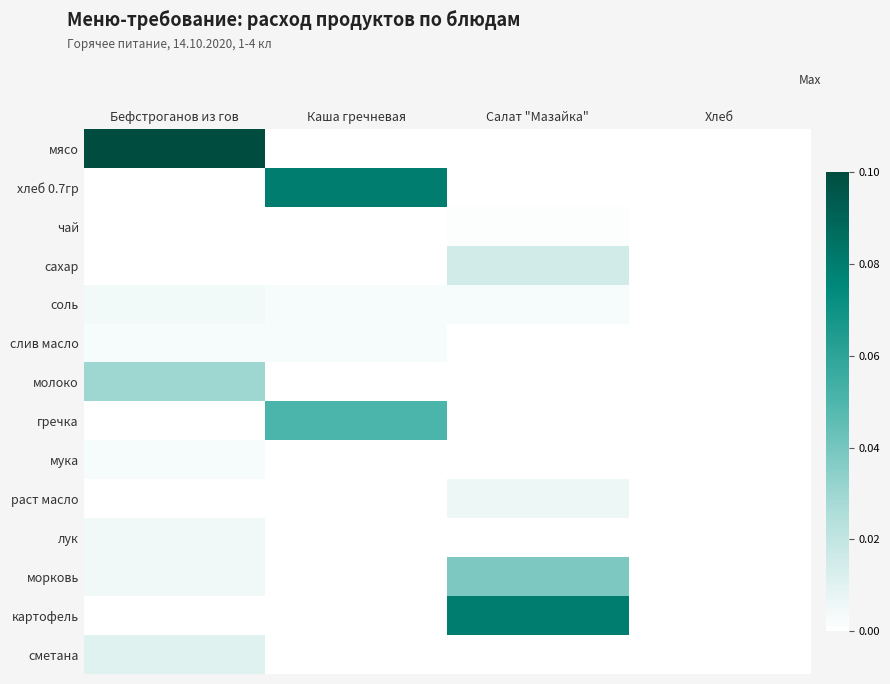

Reading left to right, list all the values displayed in this chart.

мясо: Бефстроганов из гов=0.1	Каша гречневая=0.0	Салат "Мазайка"=0.0	Хлеб=0.0
хлеб 0.7гр: Бефстроганов из гов=0.0	Каша гречневая=0.1	Салат "Мазайка"=0.0	Хлеб=0.0
чай: Бефстроганов из гов=0.0	Каша гречневая=0.0	Салат "Мазайка"=0.0	Хлеб=0.0
сахар: Бефстроганов из гов=0.0	Каша гречневая=0.0	Салат "Мазайка"=0.0	Хлеб=0.0
соль: Бефстроганов из гов=0.0	Каша гречневая=0.0	Салат "Мазайка"=0.0	Хлеб=0.0
слив масло: Бефстроганов из гов=0.0	Каша гречневая=0.0	Салат "Мазайка"=0.0	Хлеб=0.0
молоко: Бефстроганов из гов=0.0	Каша гречневая=0.0	Салат "Мазайка"=0.0	Хлеб=0.0
гречка: Бефстроганов из гов=0.0	Каша гречневая=0.1	Салат "Мазайка"=0.0	Хлеб=0.0
мука: Бефстроганов из гов=0.0	Каша гречневая=0.0	Салат "Мазайка"=0.0	Хлеб=0.0
раст масло: Бефстроганов из гов=0.0	Каша гречневая=0.0	Салат "Мазайка"=0.0	Хлеб=0.0
лук: Бефстроганов из гов=0.0	Каша гречневая=0.0	Салат "Мазайка"=0.0	Хлеб=0.0
морковь: Бефстроганов из гов=0.0	Каша гречневая=0.0	Салат "Мазайка"=0.0	Хлеб=0.0
картофель: Бефстроганов из гов=0.0	Каша гречневая=0.0	Салат "Мазайка"=0.1	Хлеб=0.0
сметана: Бефстроганов из гов=0.0	Каша гречневая=0.0	Салат "Мазайка"=0.0	Хлеб=0.0